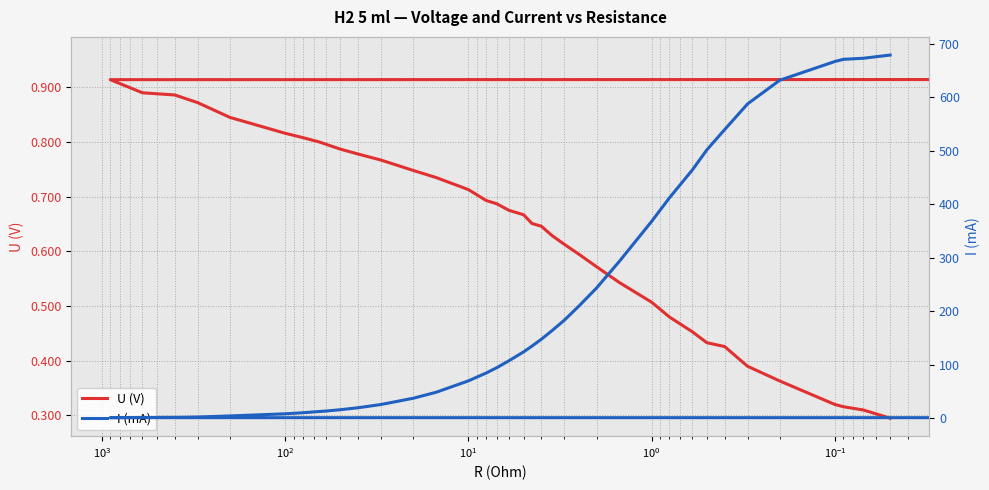

What is the maximum value shown in the chart?

679.0